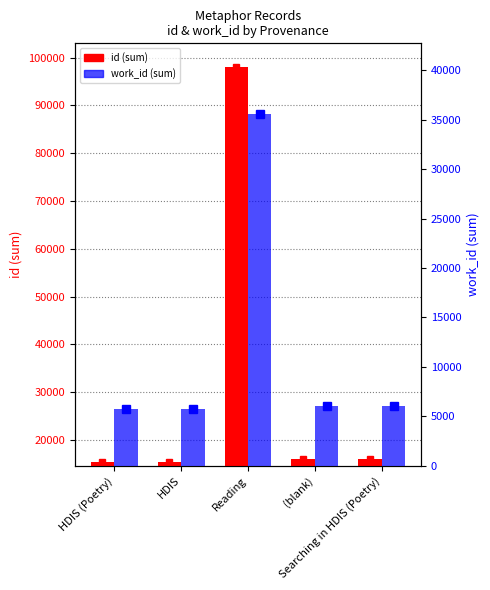

At which label is work_id closest to 20678?

Searching in HDIS (Poetry)